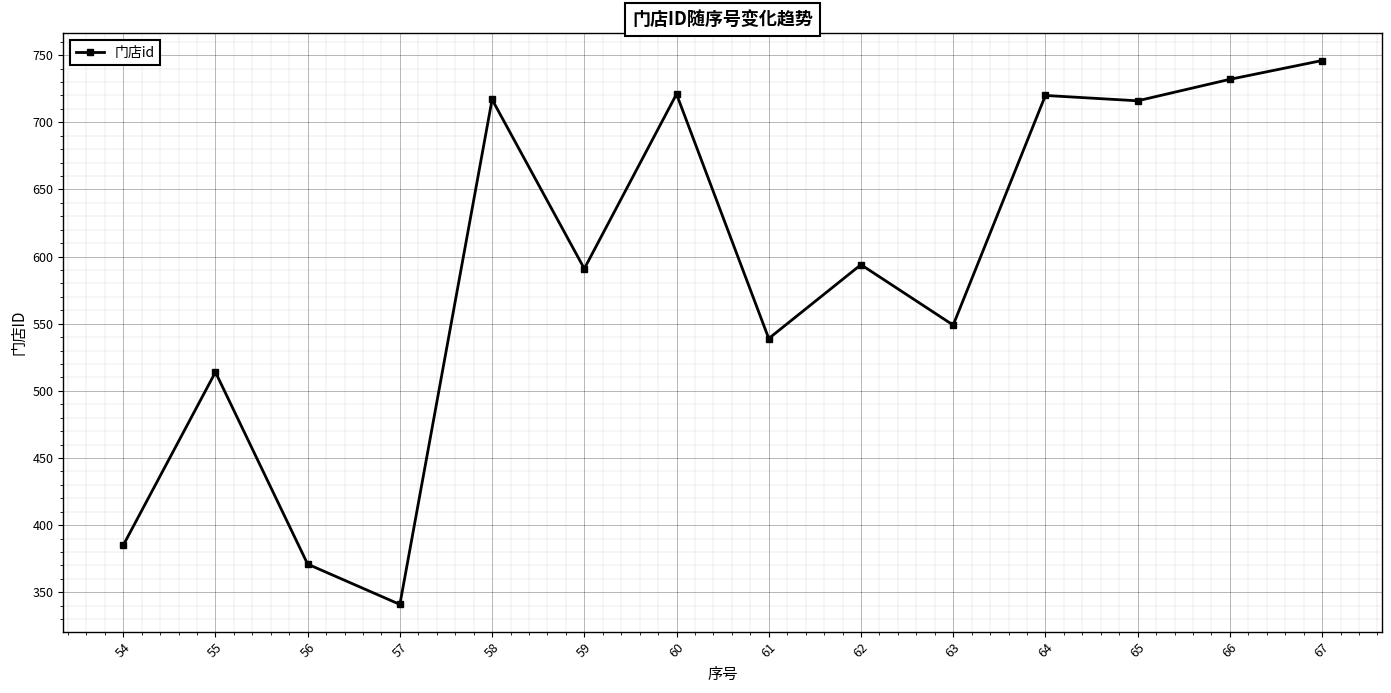

How many points are lower than both their immediate neighbors (excluding endpoints)?

5